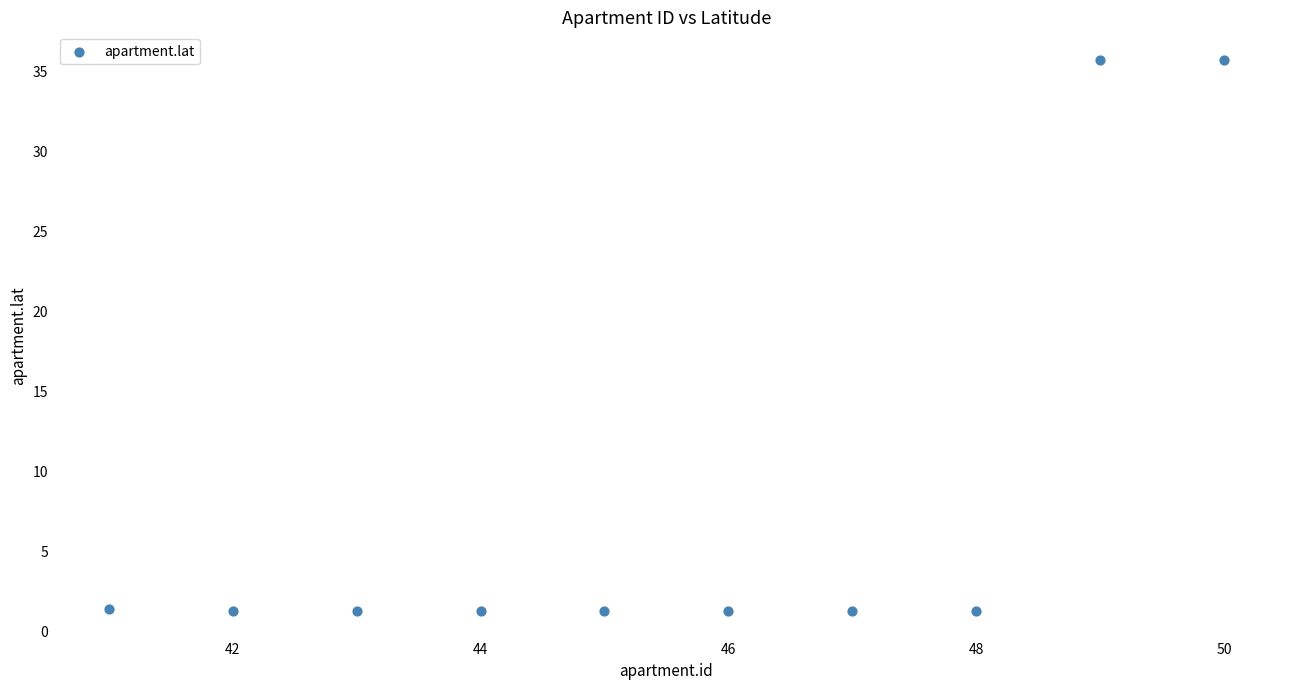

What is the average Y value?

8.2